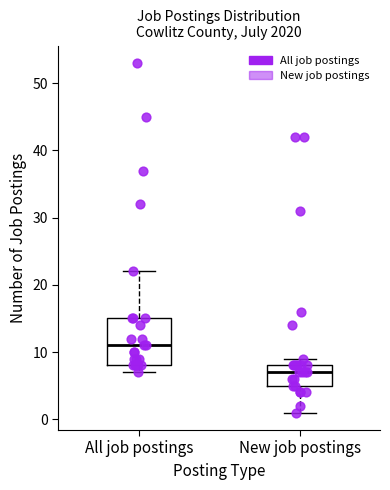

Comparing the boxes themselves (not the whiskers), which one is the tallest?

All job postings